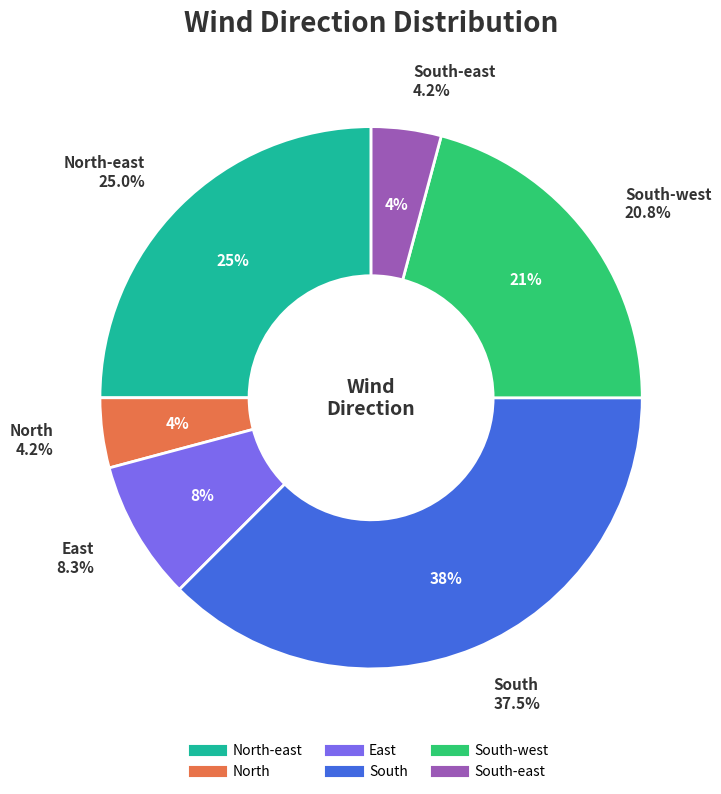

The South-west slice represents 21% of the pie. True or false?

True